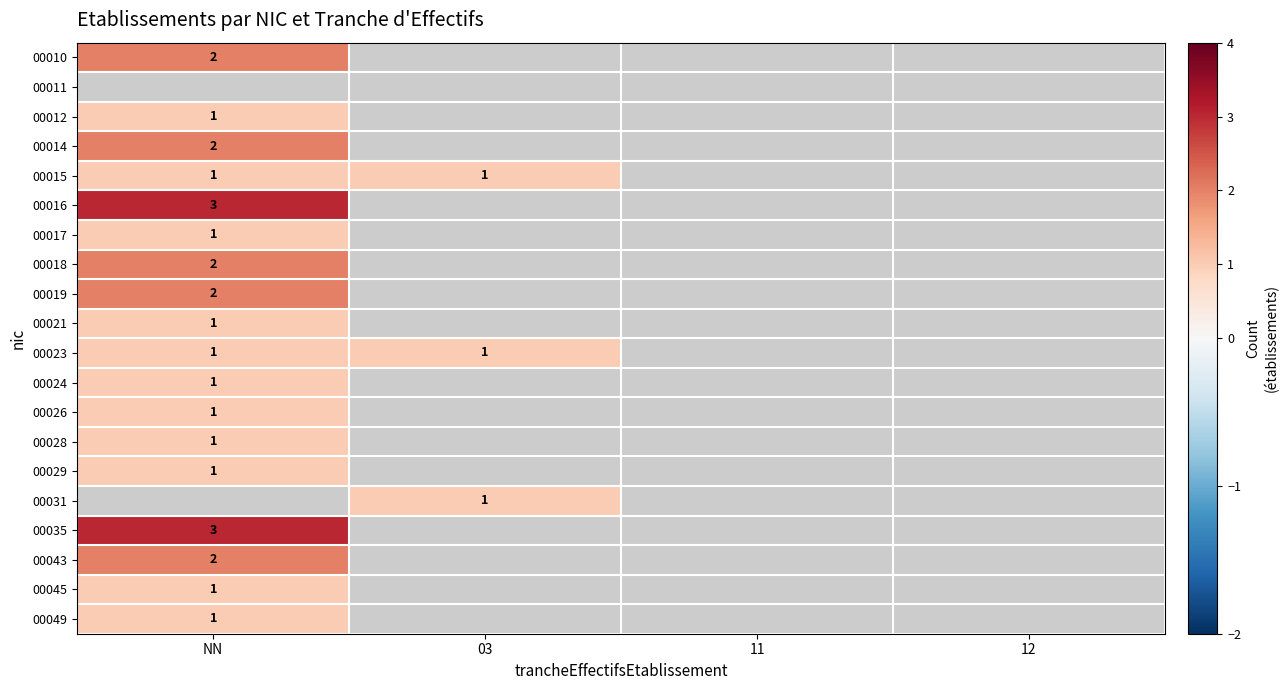

The 00029 series shows 2 at NN. True or false?

False